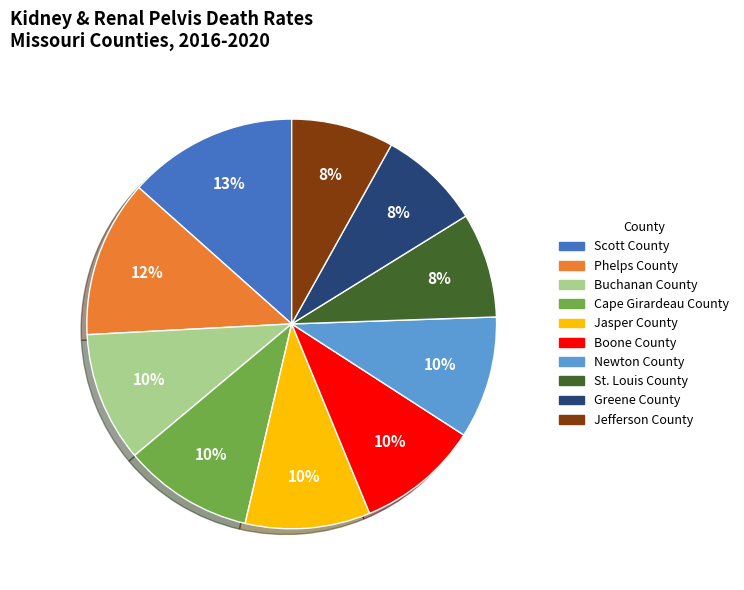

Is the sum of Boone County and Greene County greater than half?

No